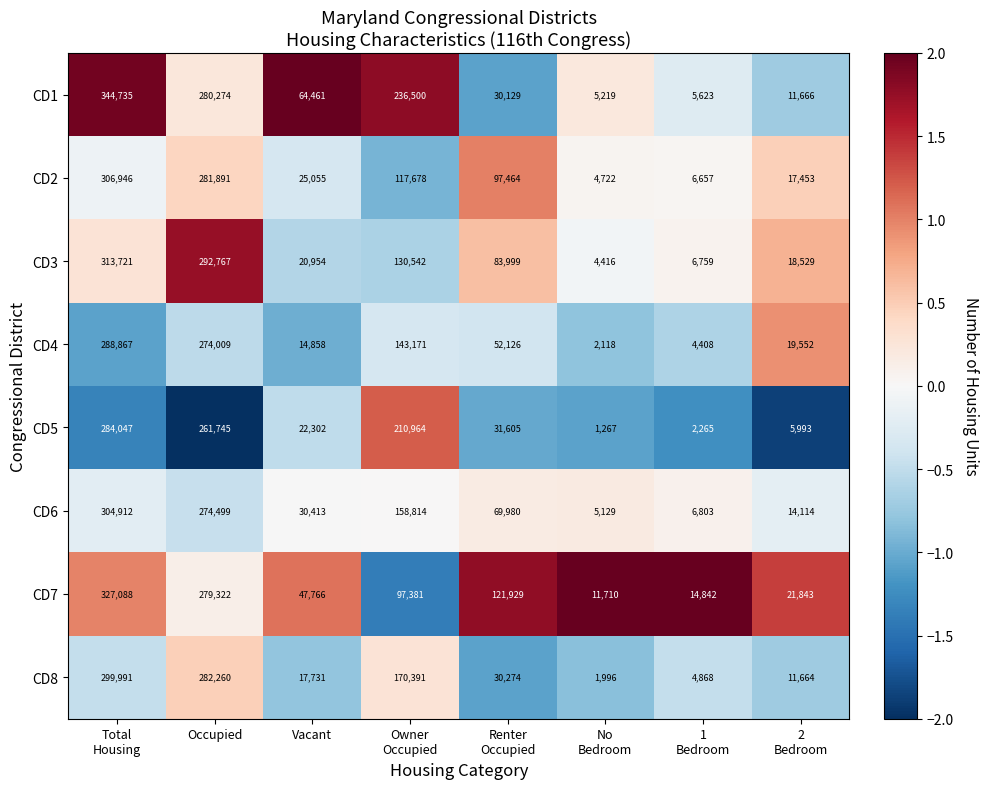

How many values in the CD8 series are below 30274?

4